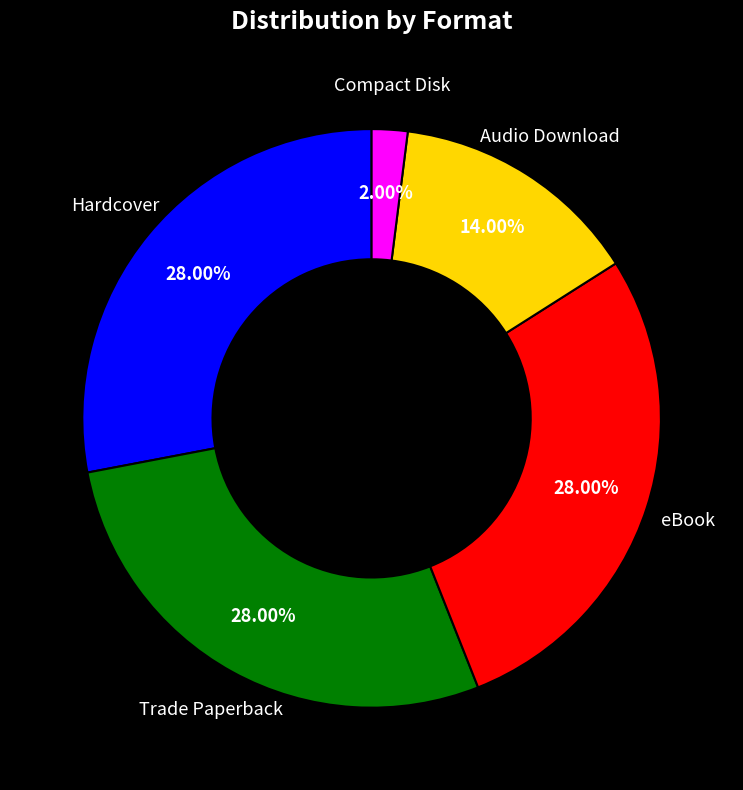

Combined, what portion of the pie is Compact Disk and Audio Download?

16.0%